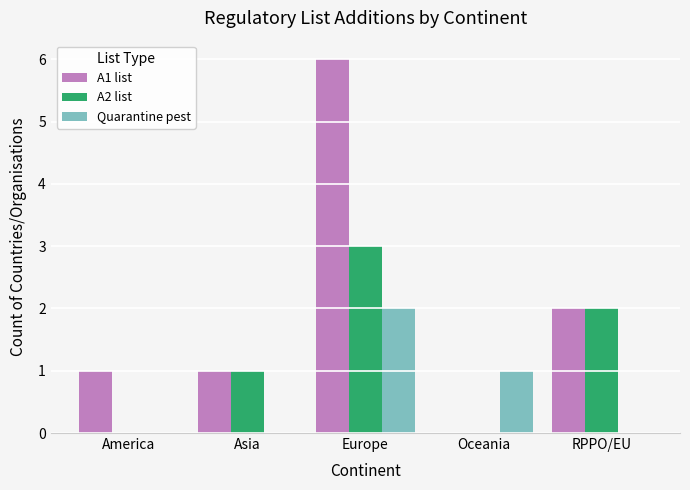

Count the A1 list values in the range 1 to 2.

3